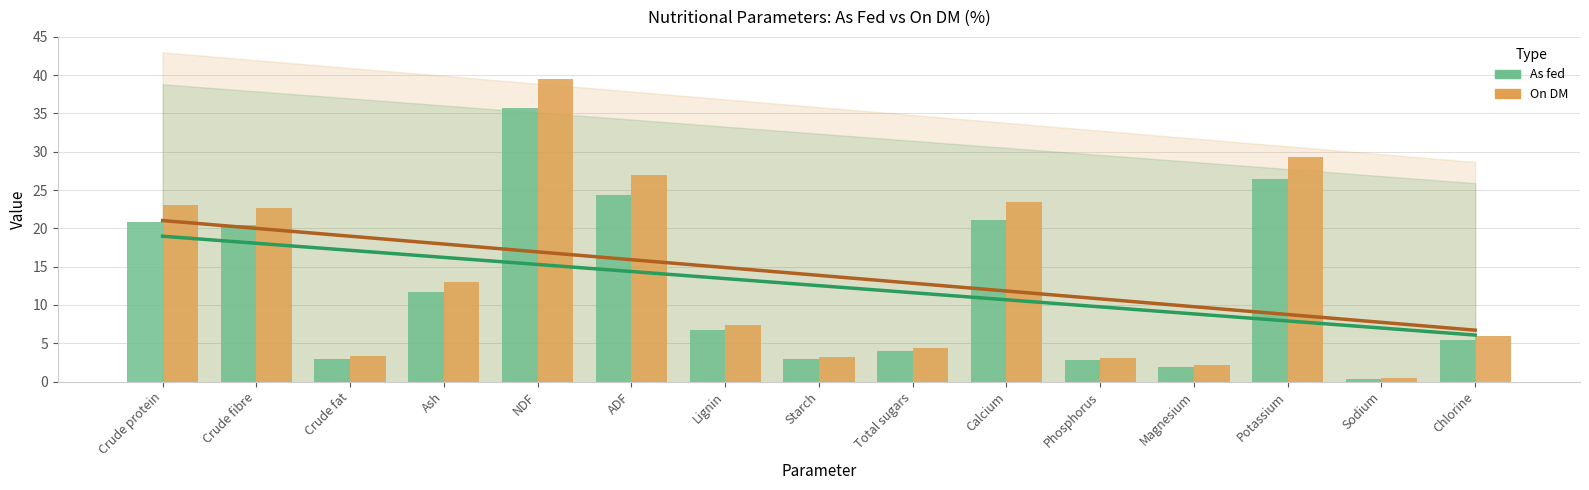

Rank the series at Magnesium from highest to lowest value.

On DM, As fed